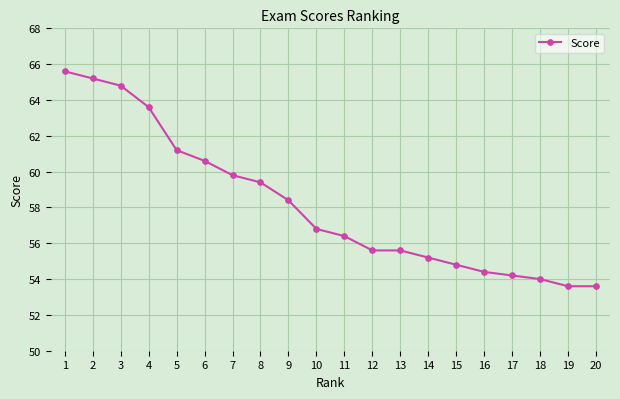

Is this an area chart (filled region under the line)?

No